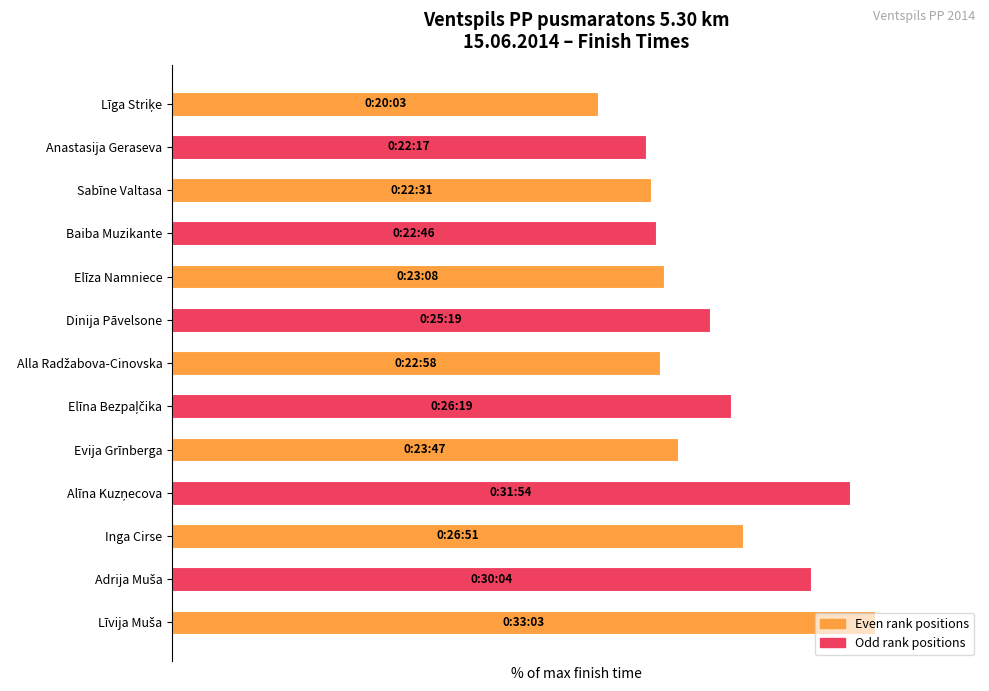

Are the bars horizontal?

Yes